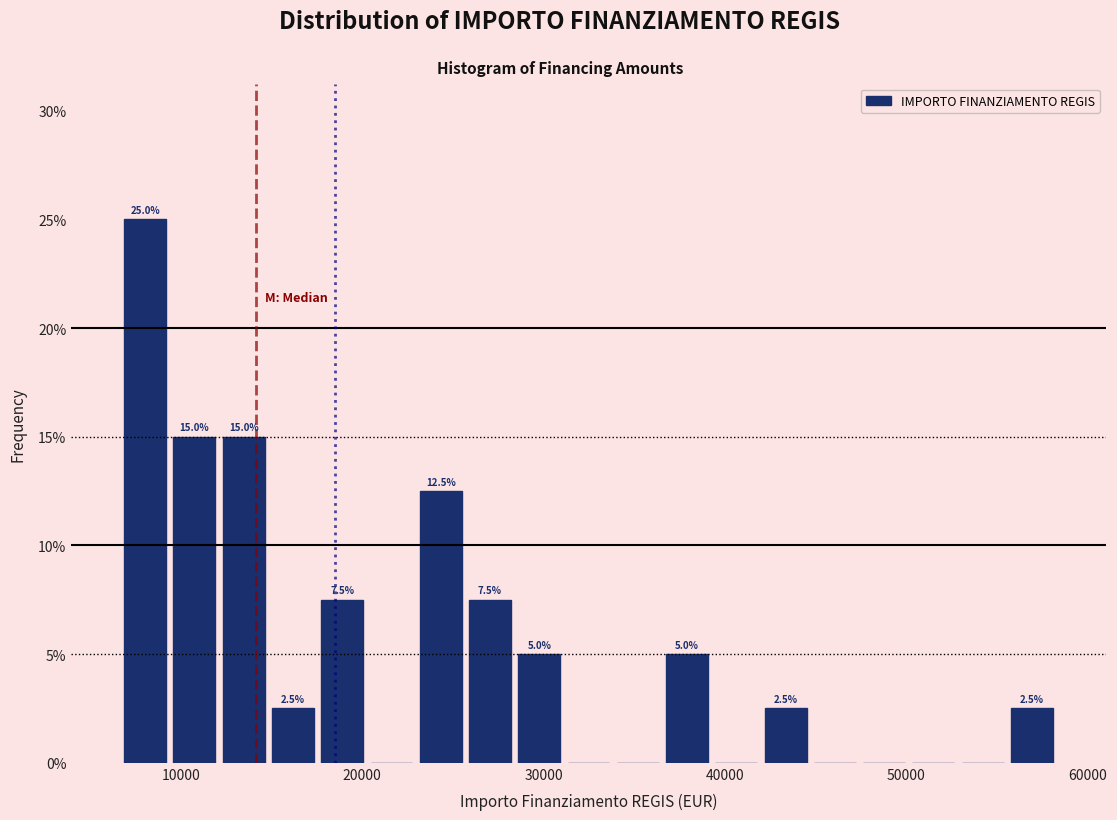

Read against the x-axis, roughly where is the centre of the tallest bar?

8000